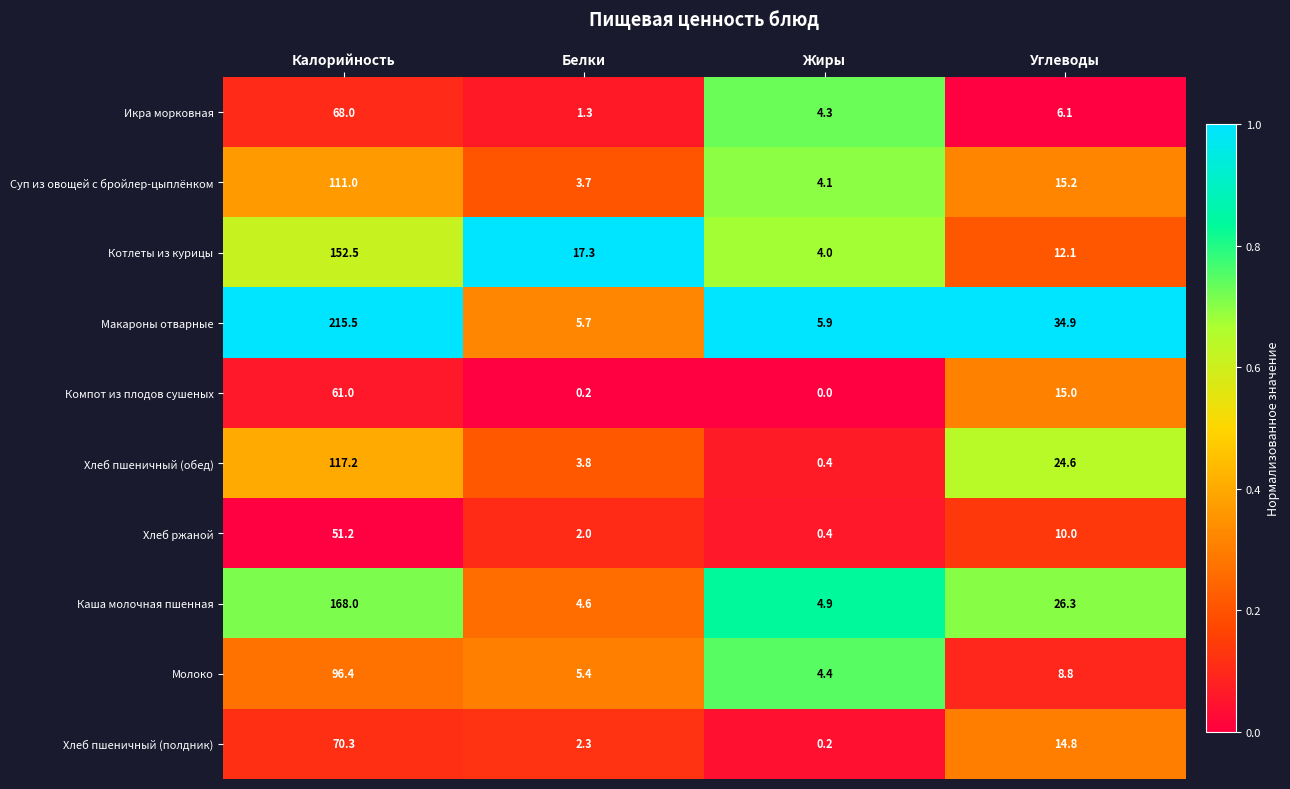

Count the number of data series in this chart.

10